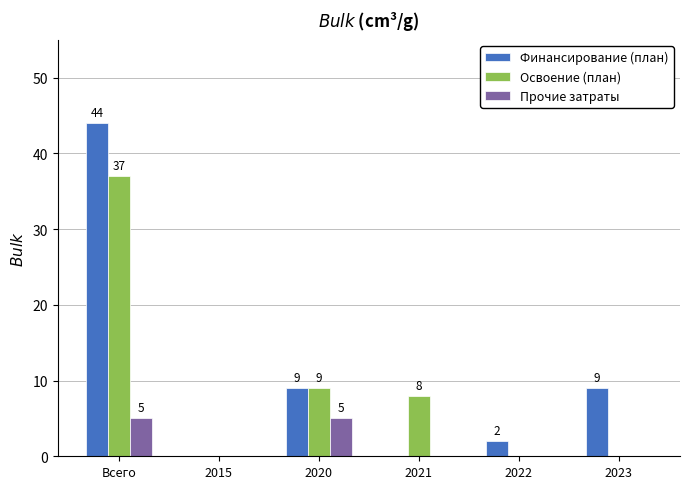

Which series has the largest range (max minus min)?

Финансирование (план)